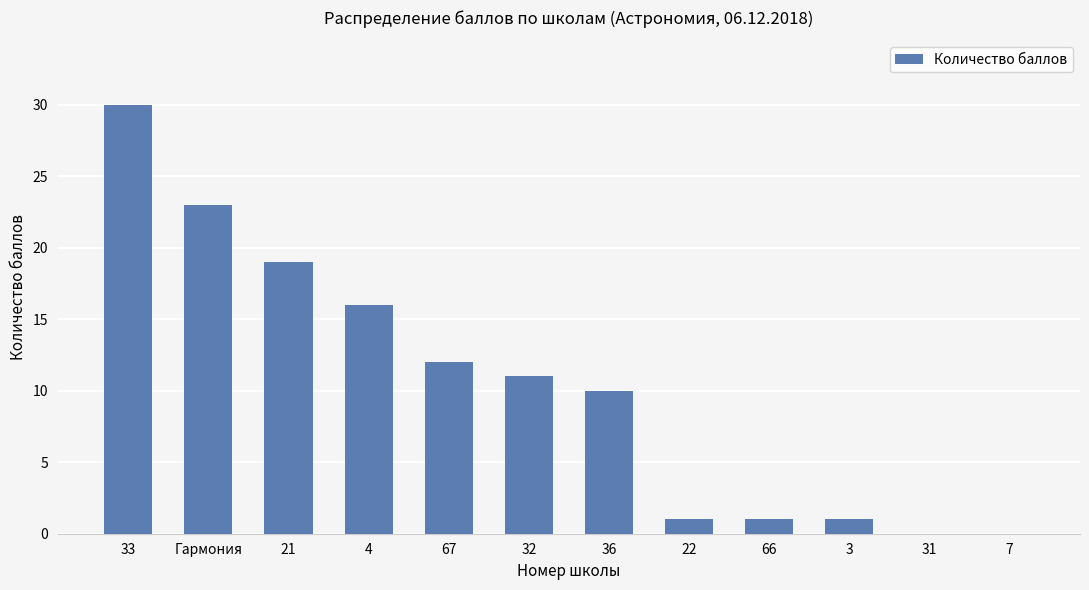

Which category has the highest value across all series?

33